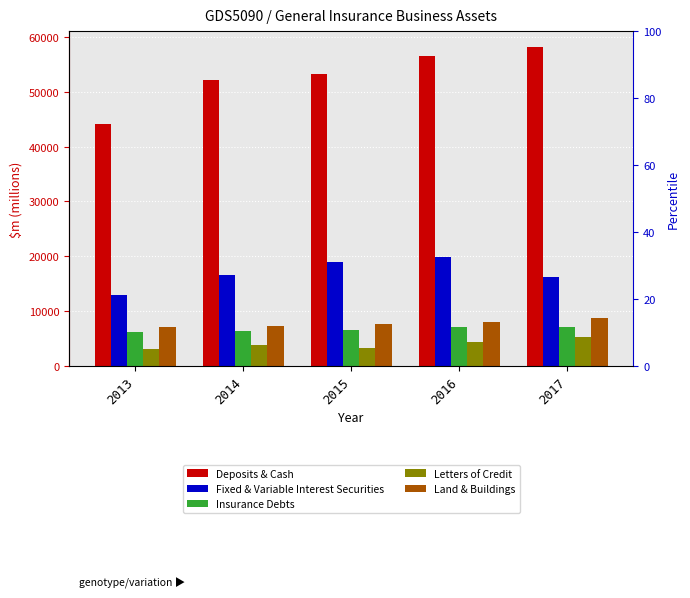

How many bars are there in total?

25